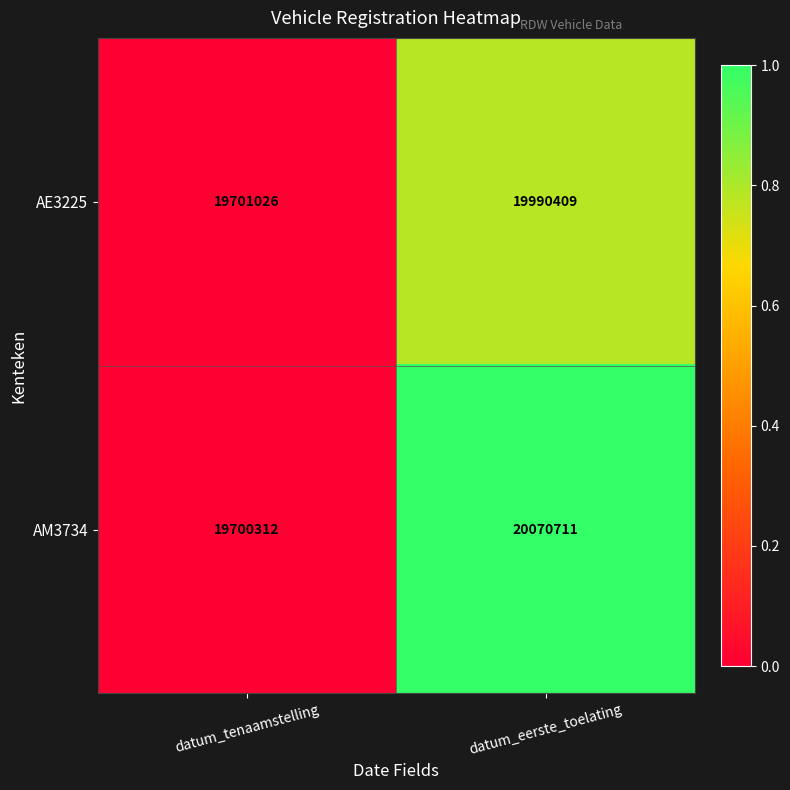

Is it true that AM3734 equals 5704161 at datum_eerste_toelating?

False